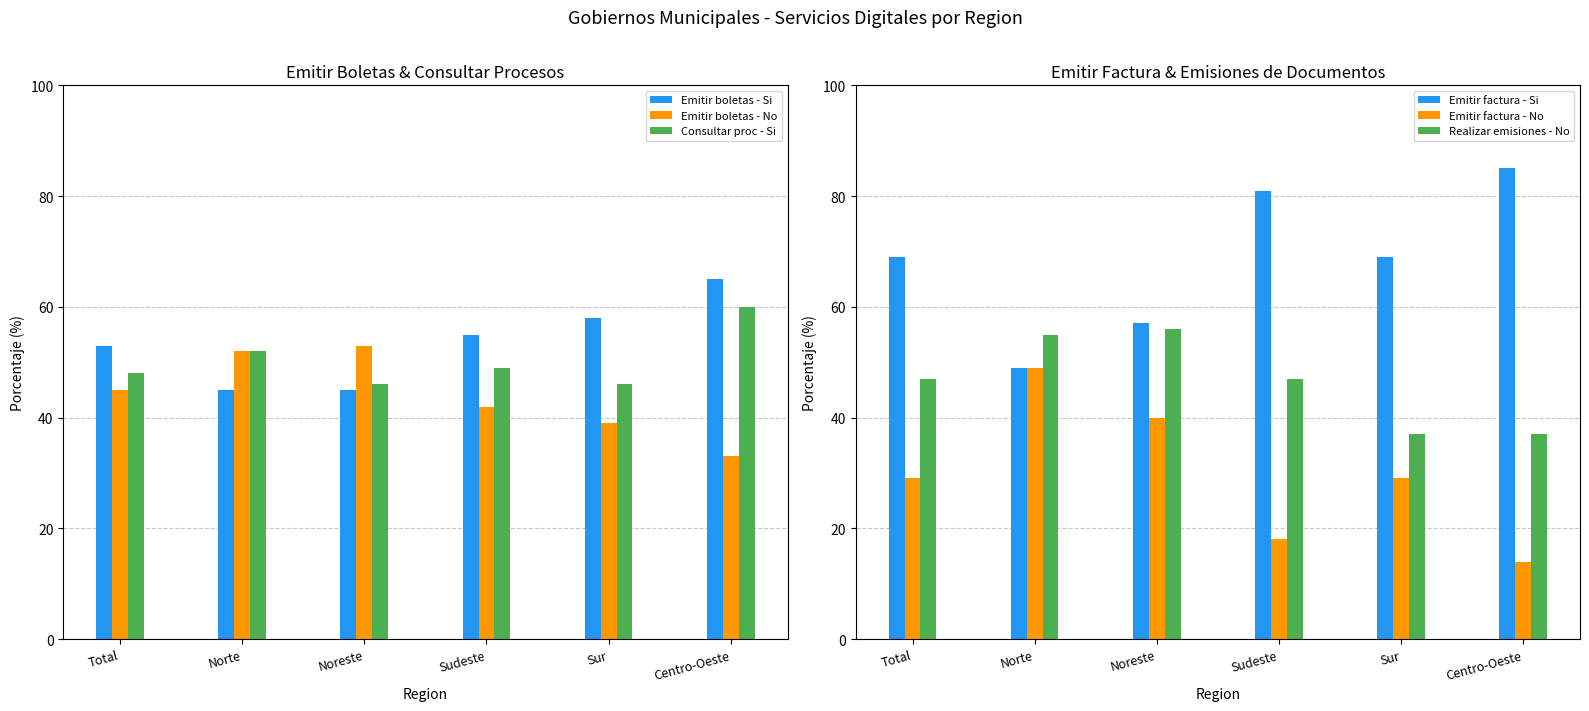

What is the label of the 3rd bar from the left?

Noreste